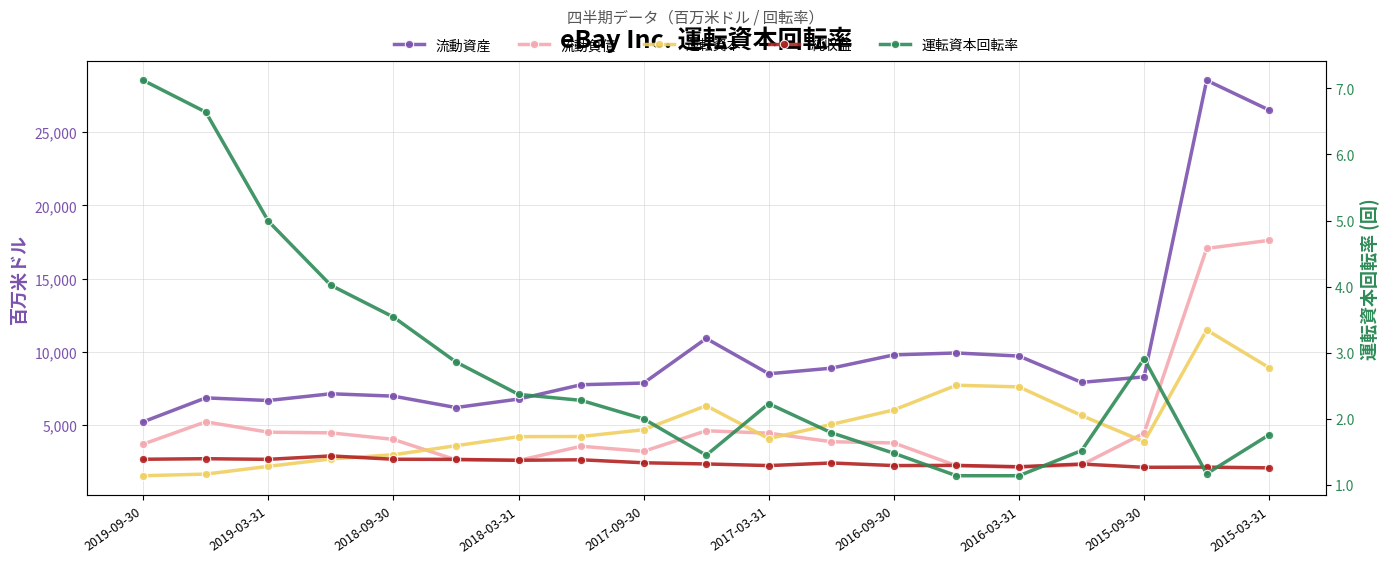

Is it true that 流動負債 equals 2107.0 at 2016-03-31?

True